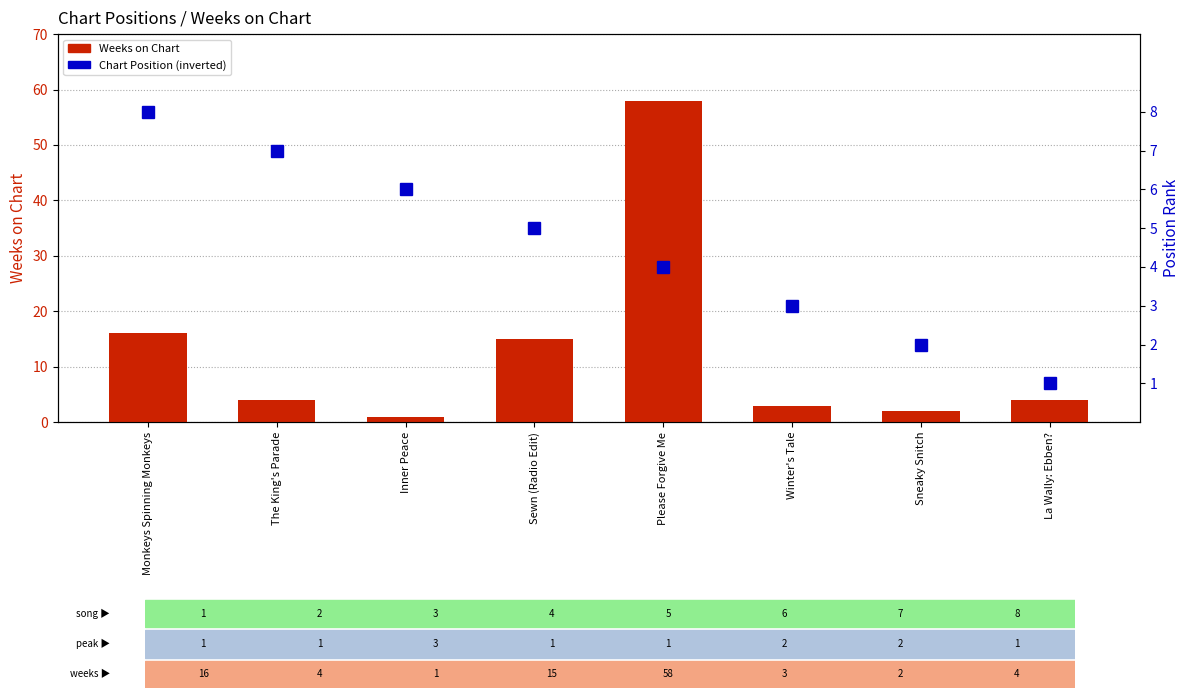

What is the label of the 8th bar from the left?

La Wally: Ebben?